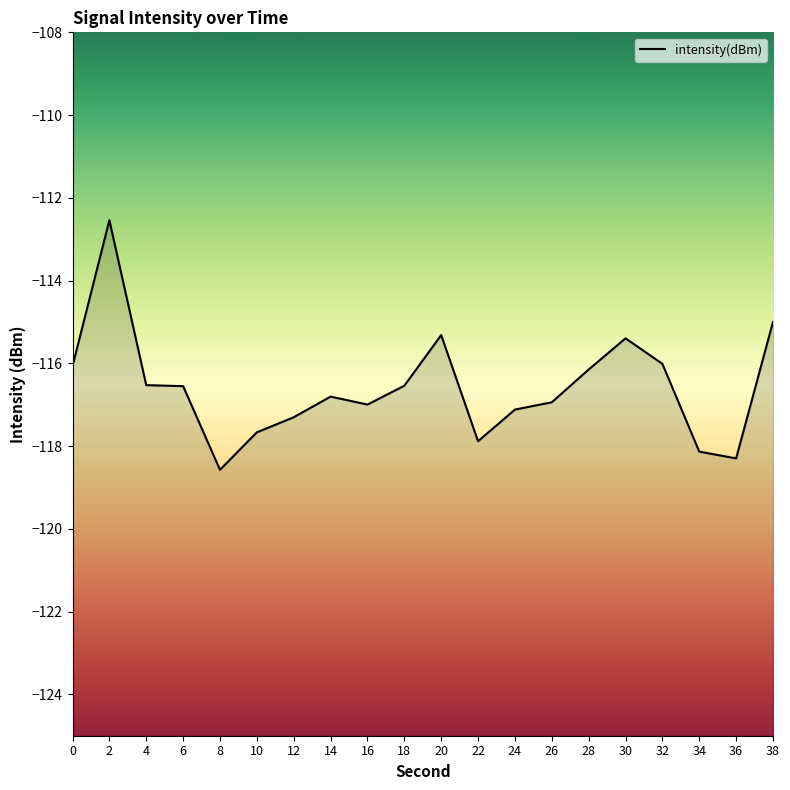

What is the difference between the values at 8 and 32?

2.6